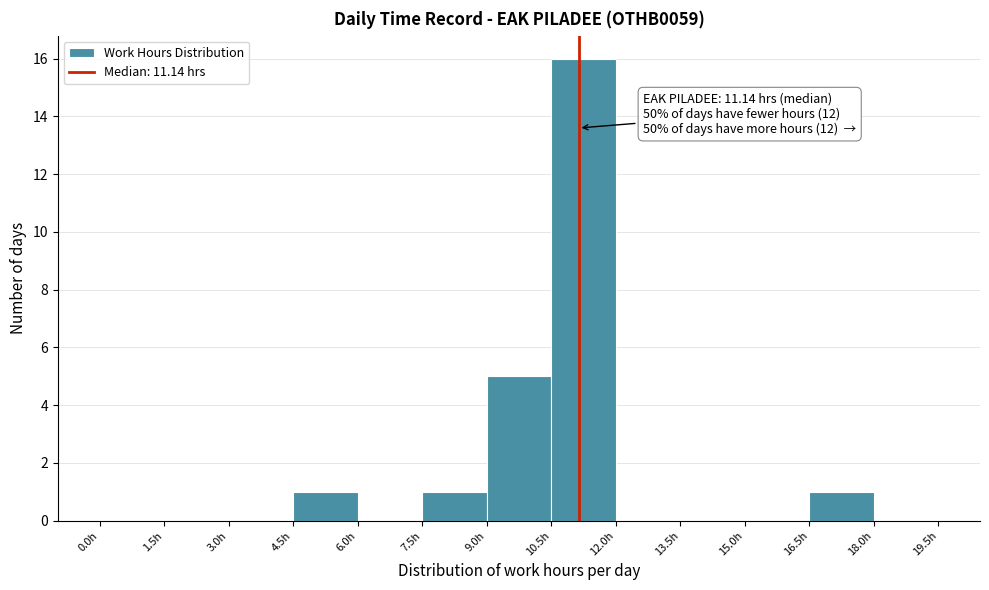

Over which range of the x-axis is the bar tallest?

10.5 to 12.0